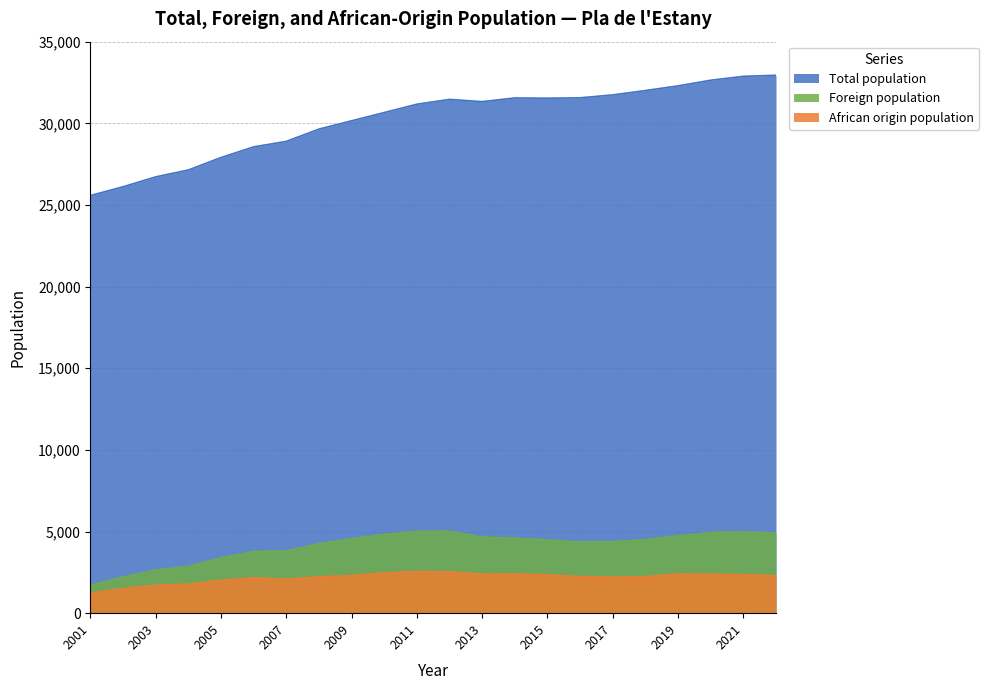

True or false: Foreign population and African origin population cross at least once.

False